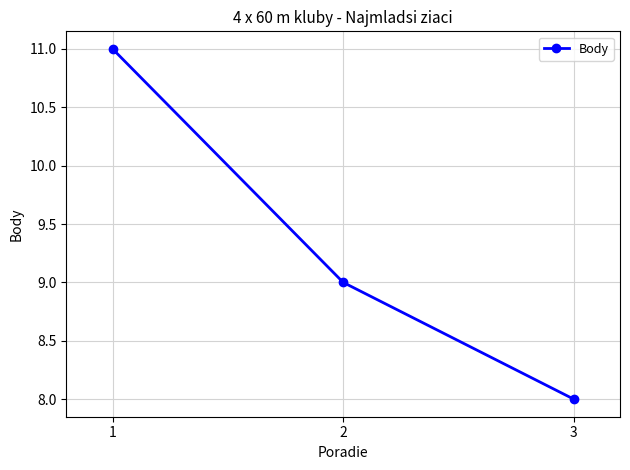

What is the difference between the maximum and minimum values?

3